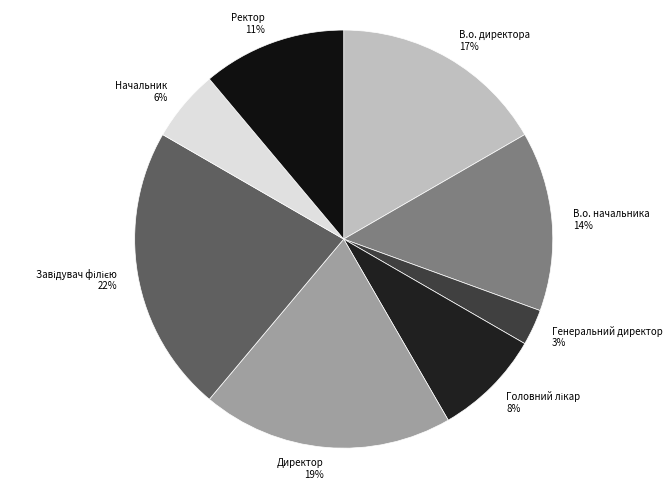

Approximately how many times larger is the value at Начальник compared to Директор?

0.3